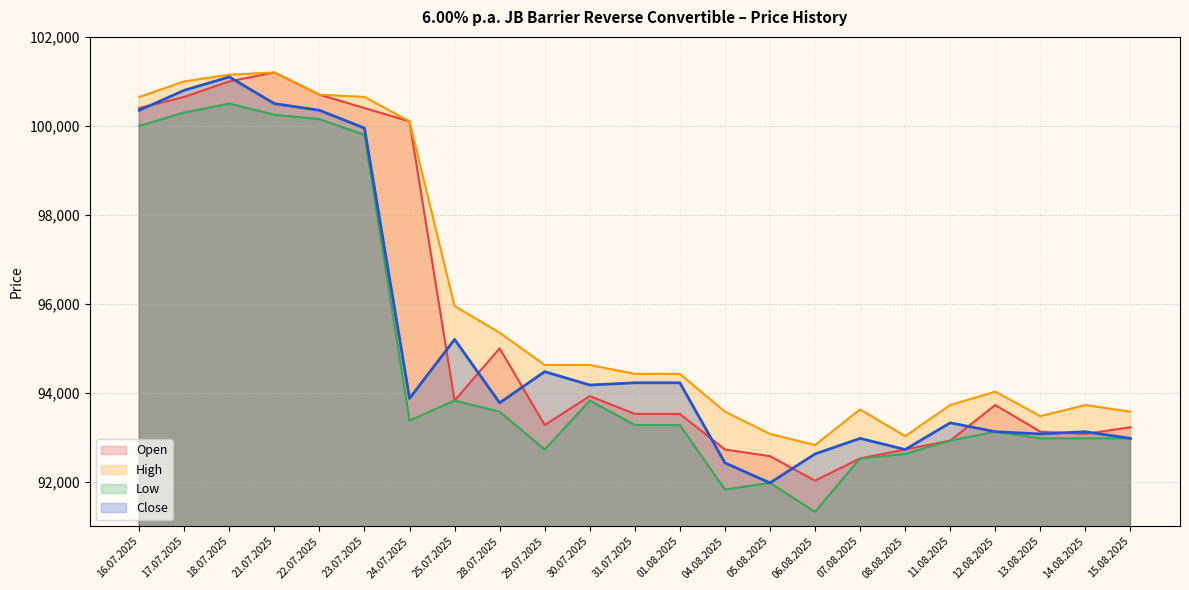

True or false: Low and Open intersect in this chart.

False